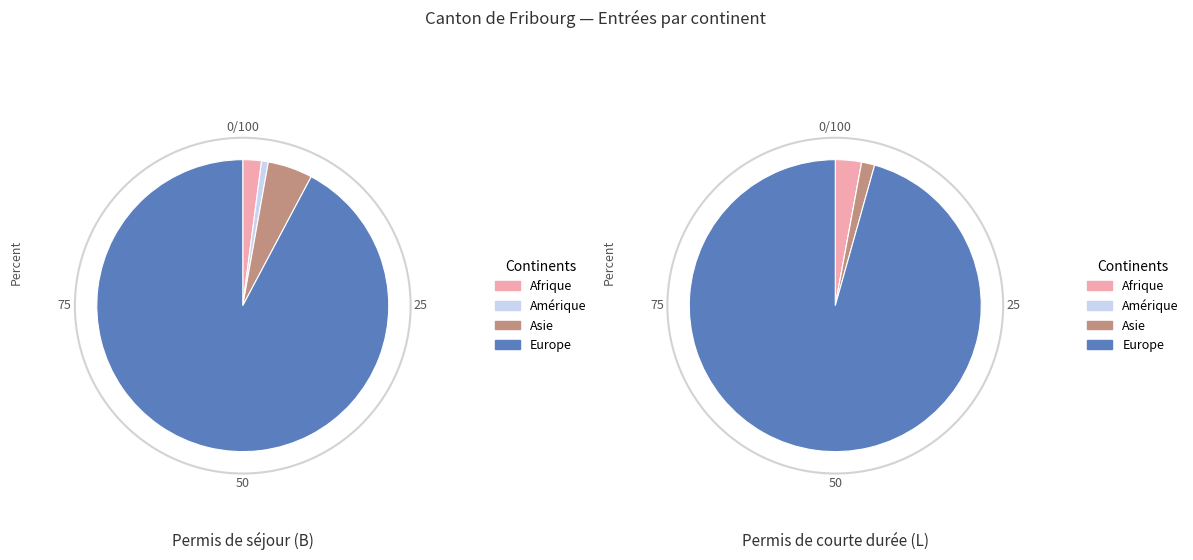

Which slice is the smallest?

Amérique